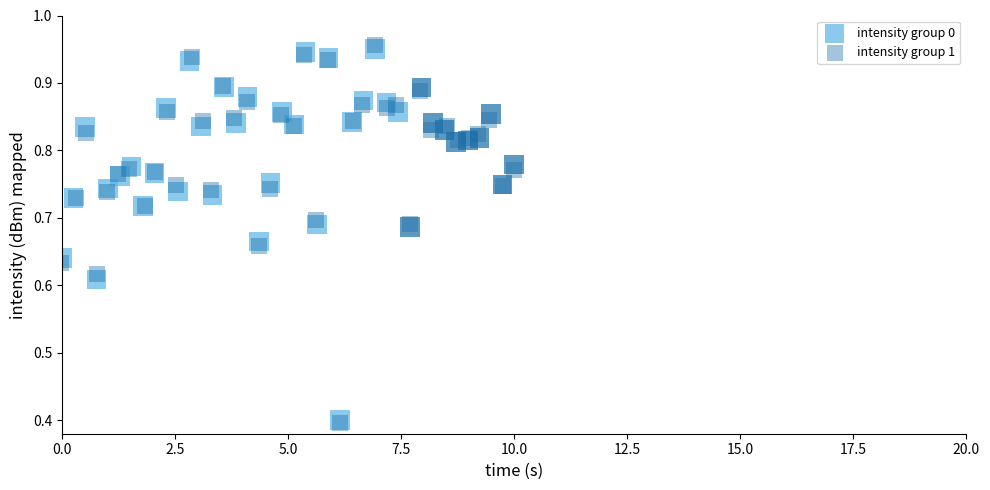

Which series contains the highest Y value?

intensity group 1